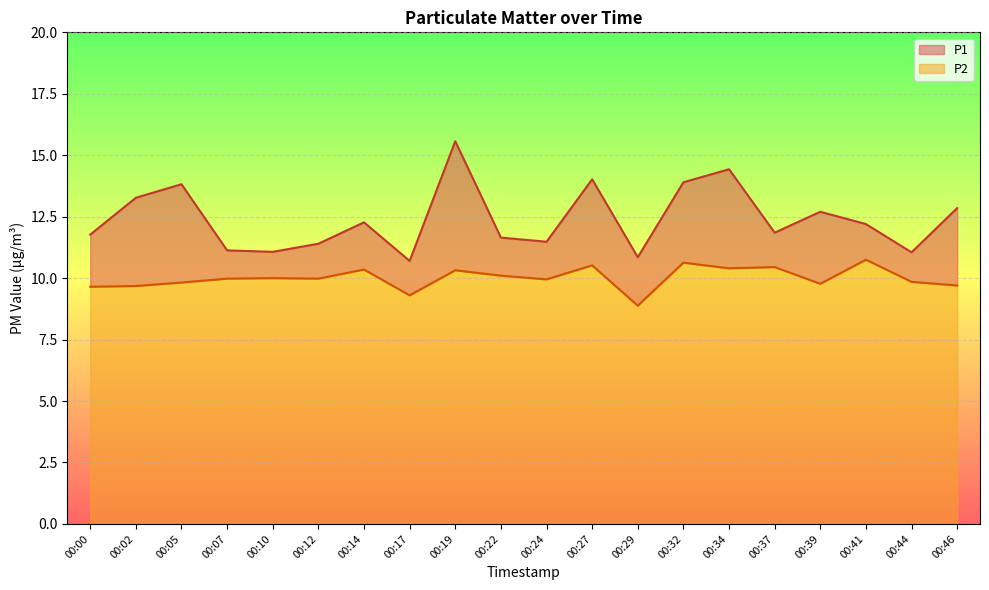

Between 00:07 and 00:19, which series saw the biggest shift?

P1